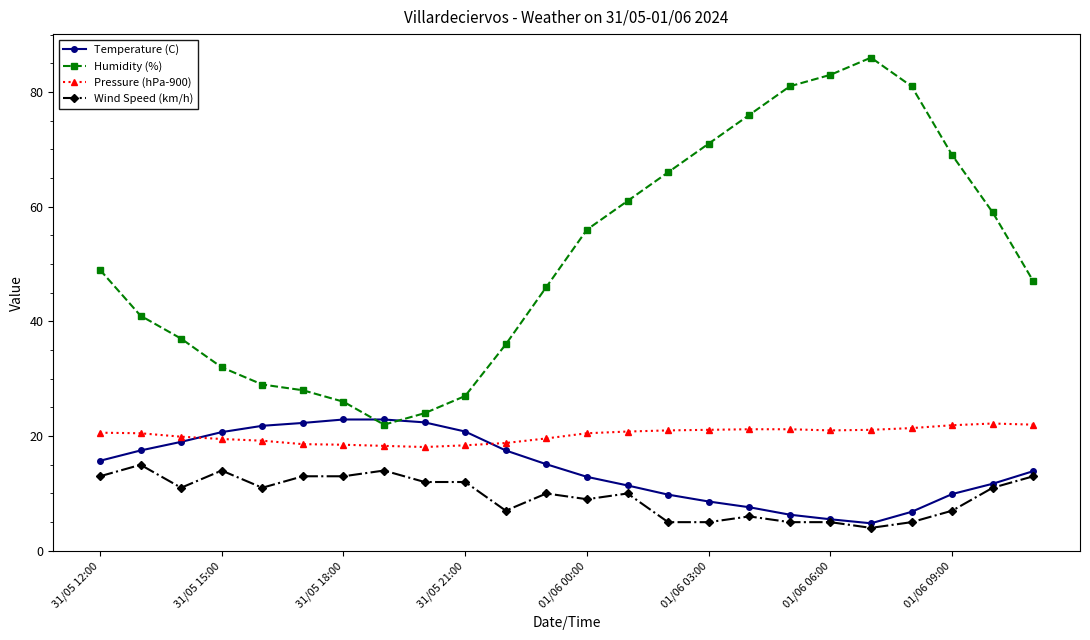

What is the greatest value displayed?

86.0